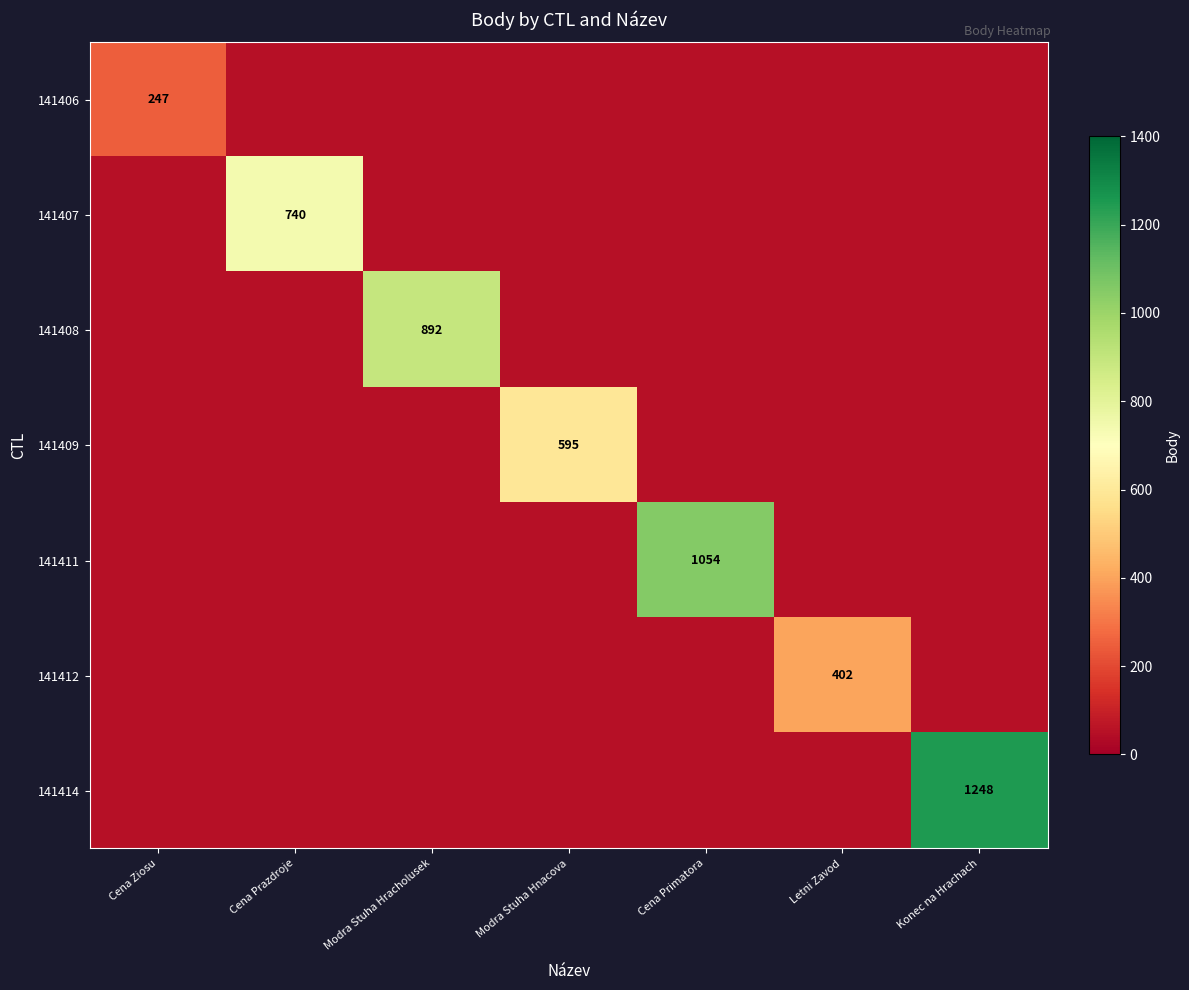

Is it true that 141414 equals 1248 at Konec na Hrachach?

True